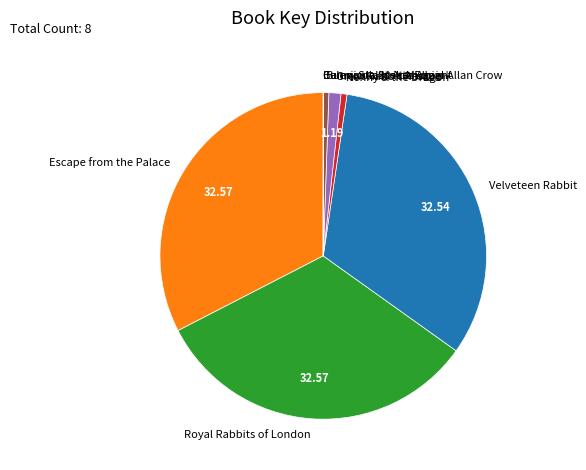

Is the sum of Great Rabbit Rescue and Escape from the Palace greater than half?

No